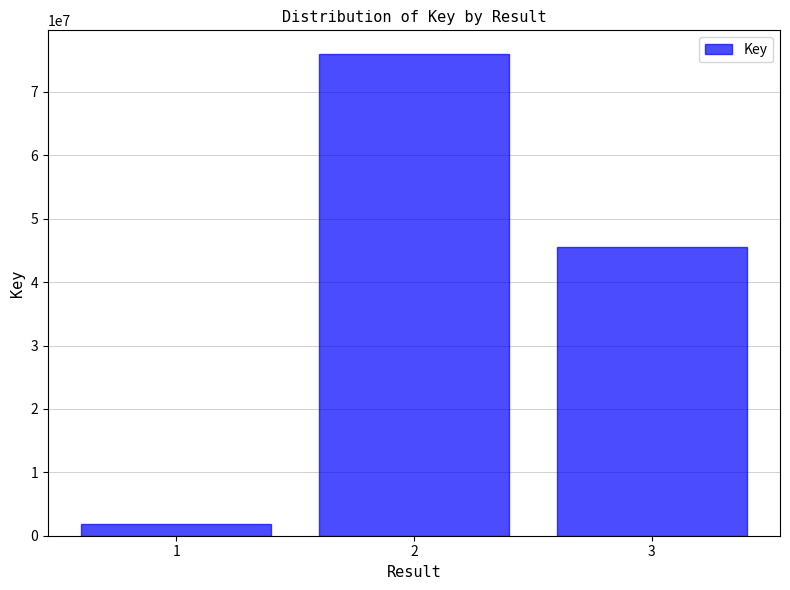

What is the greatest value displayed?

75910416